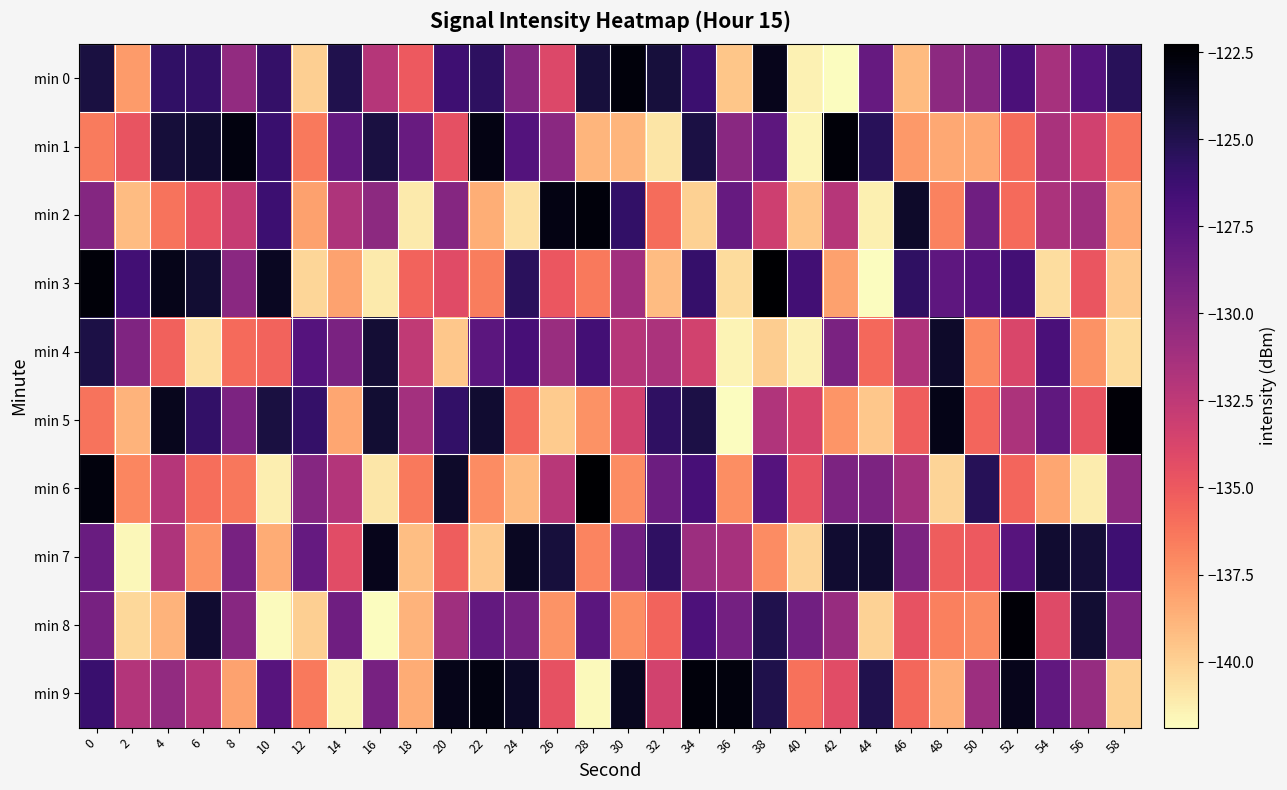

At which category does the chart reach its minimum across all series?

16